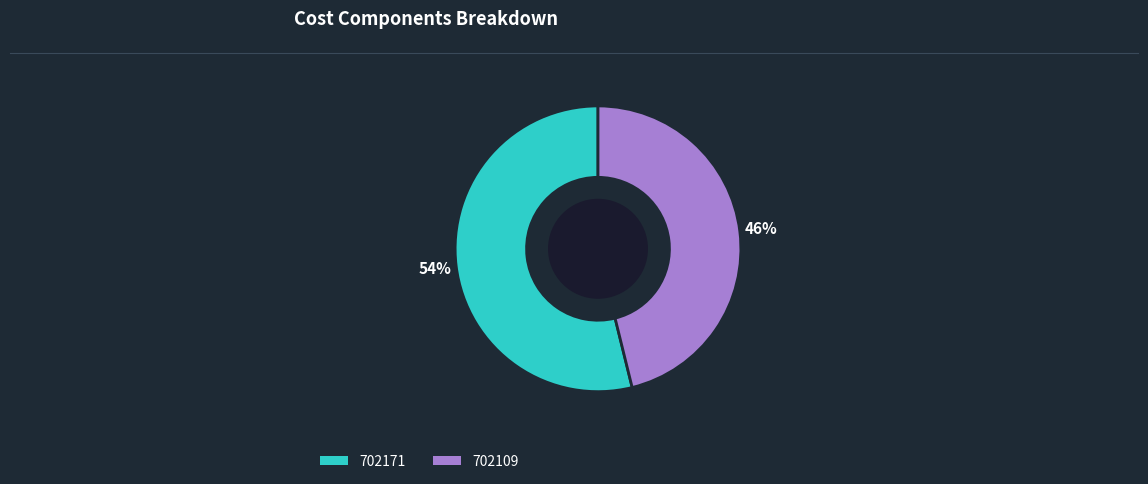

Which has a higher value, 702109 or 702171?

702171